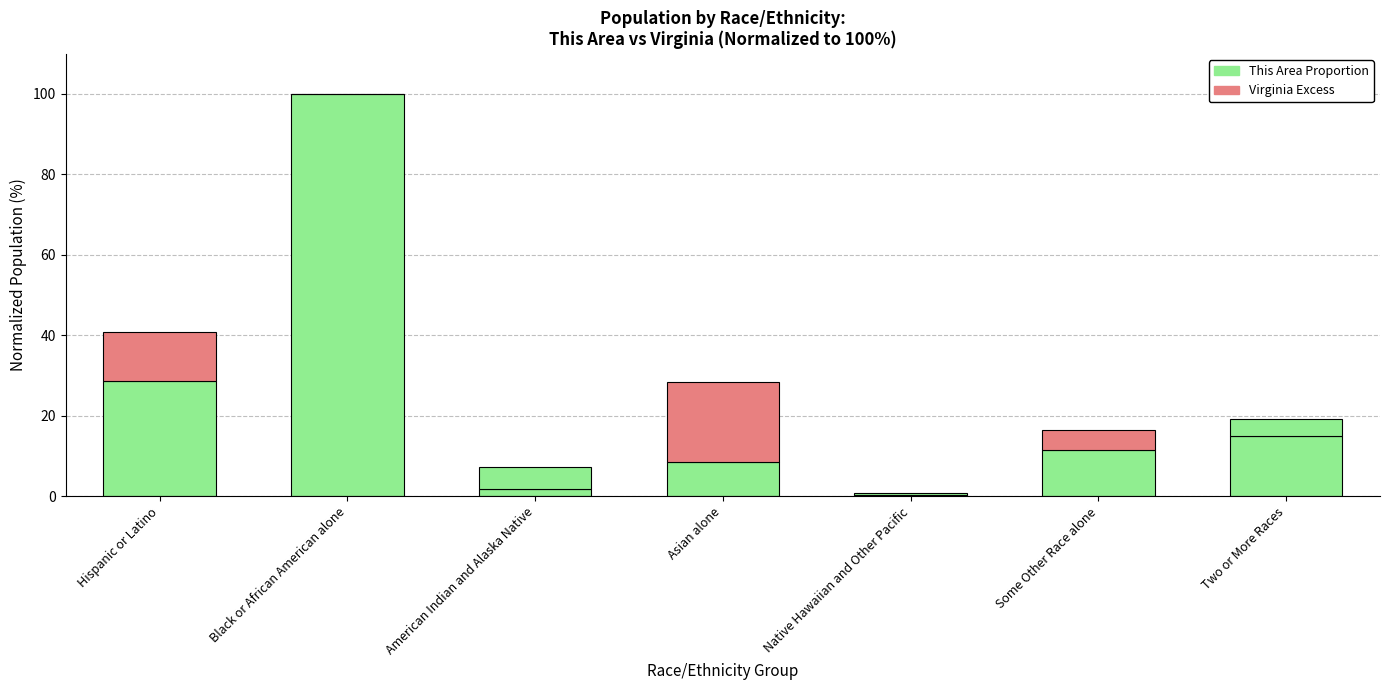

How many values exceed 11?

4